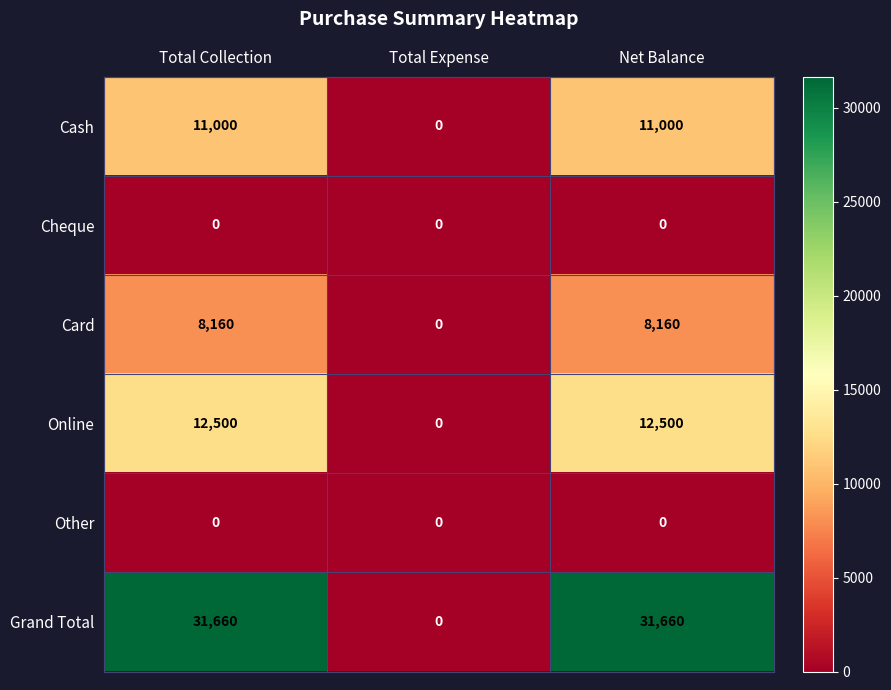

What is the total value across all series at Net Balance?

63320